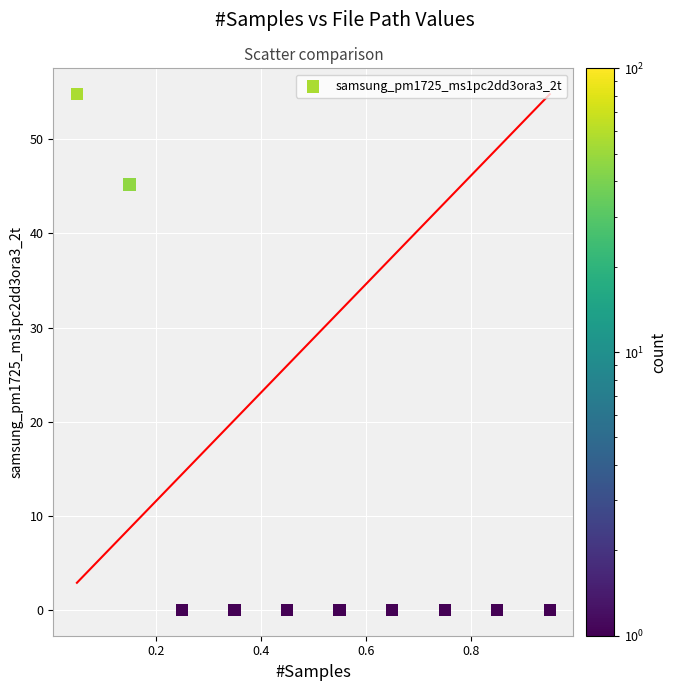

What Y value in the scatter plot is closest to 27?

45.2